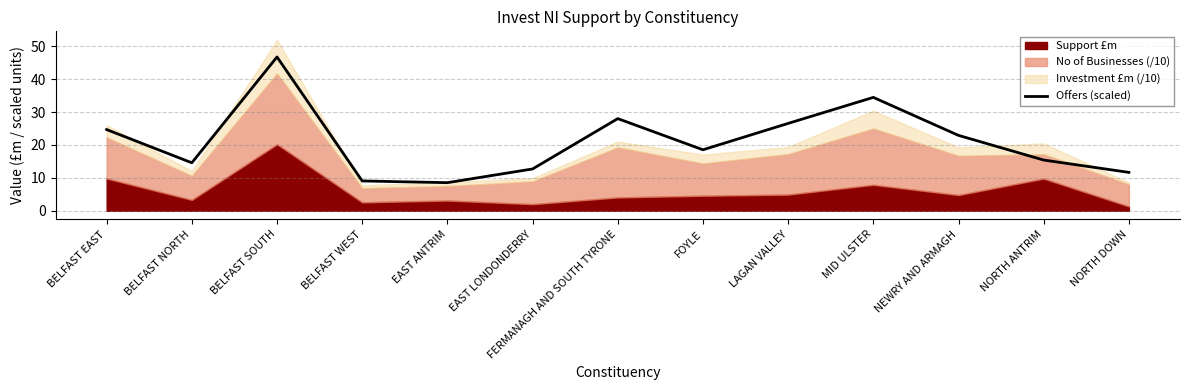

The chart shows a value of 41.5 at BELFAST EAST. True or false?

False